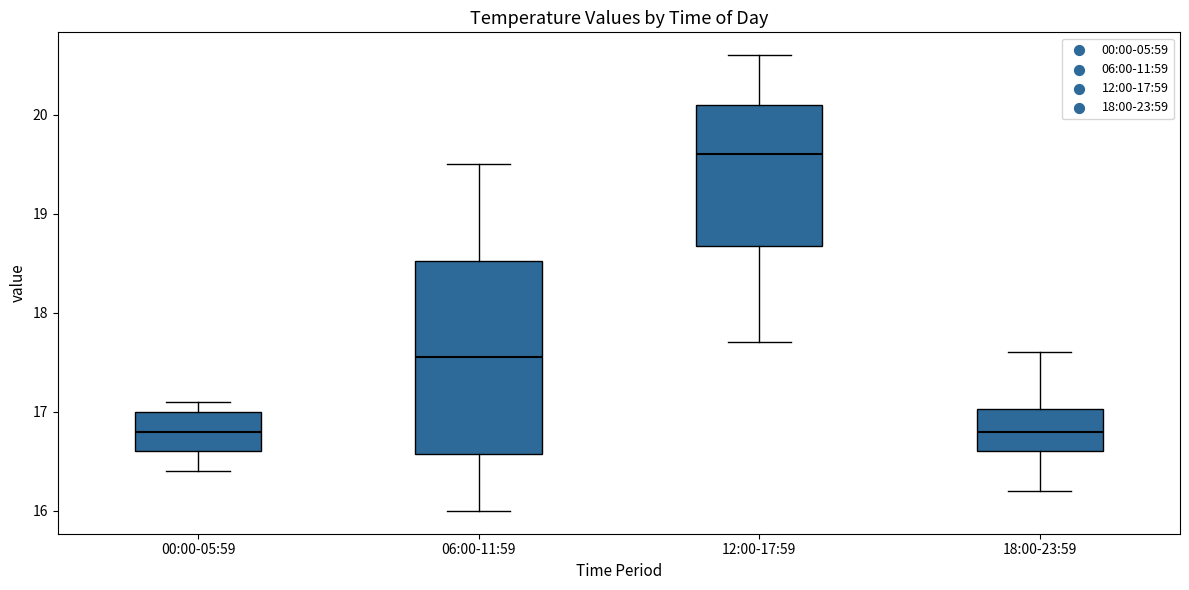

Reading left to right, read every box against the y-axis: the position of its median line, the range the box covers, and the ends of its whiskers. The values are not printed on the chart, so give them approximately, as read against the axis.

00:00-05:59: median 16.8, box 16.6 to 17.0, whiskers 16.4 to 17.1
06:00-11:59: median 17.6, box 16.6 to 18.5, whiskers 16.0 to 19.5
12:00-17:59: median 19.6, box 18.7 to 20.1, whiskers 17.7 to 20.6
18:00-23:59: median 16.8, box 16.6 to 17.0, whiskers 16.2 to 17.6